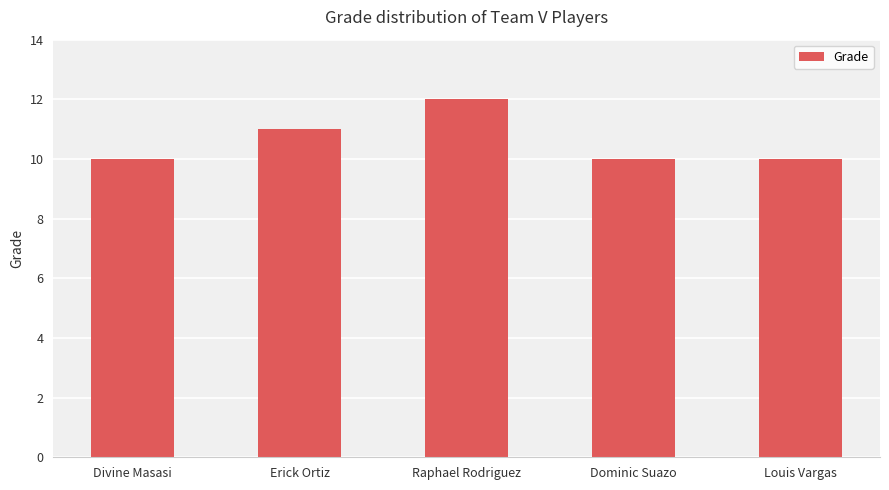

What is the label of the 2nd bar from the right?

Dominic Suazo